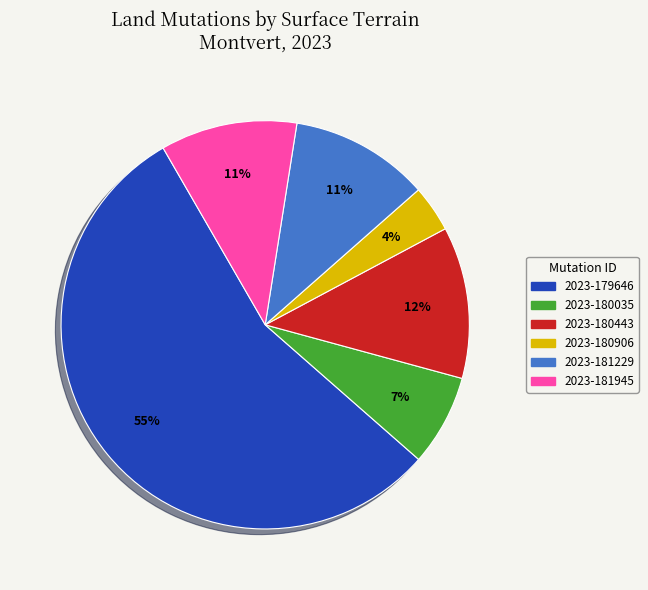

What percentage is the 2023-180443 slice, to the nearest percent?

12%